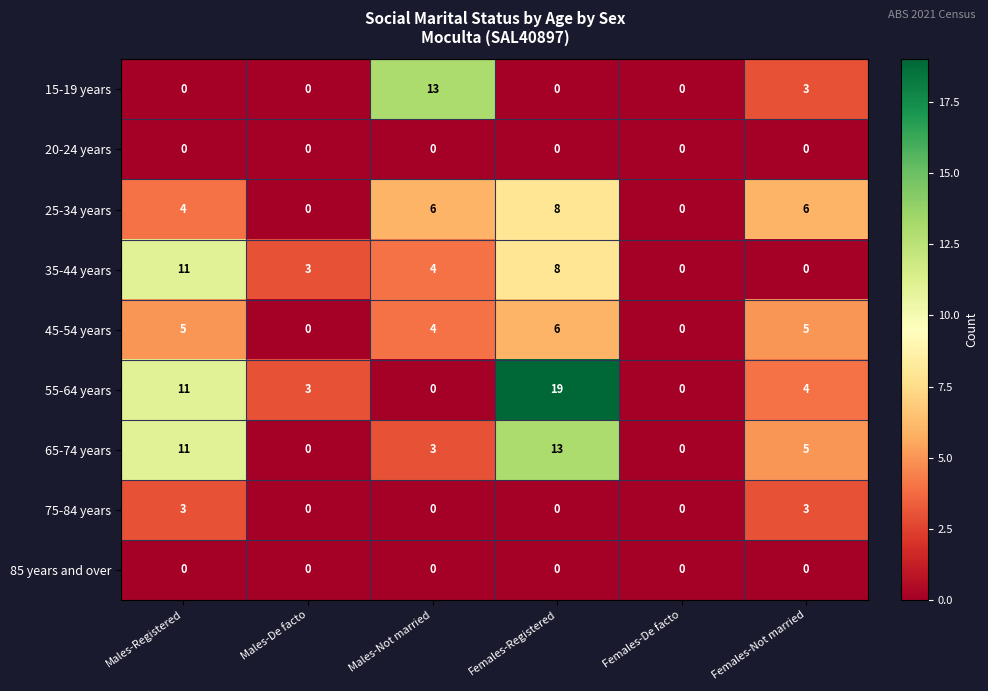

Is it true that 45-54 years equals 5 at Males-Registered?

True